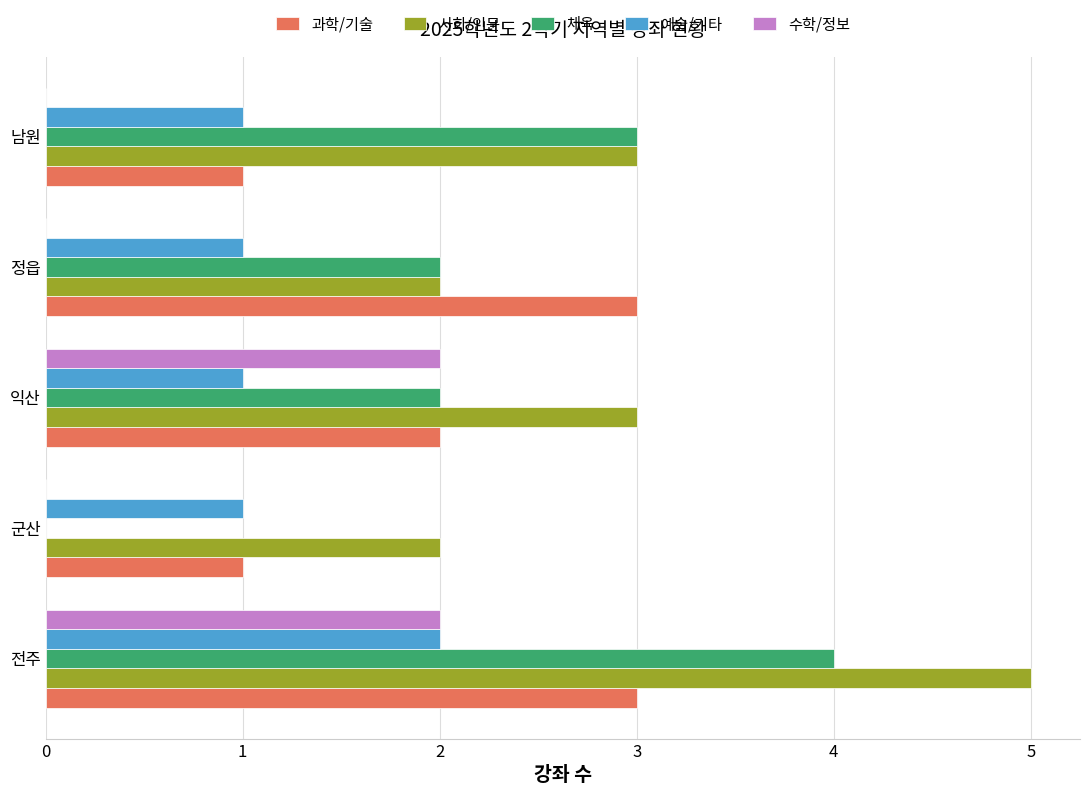

What is the sum of all 체육 values?

11